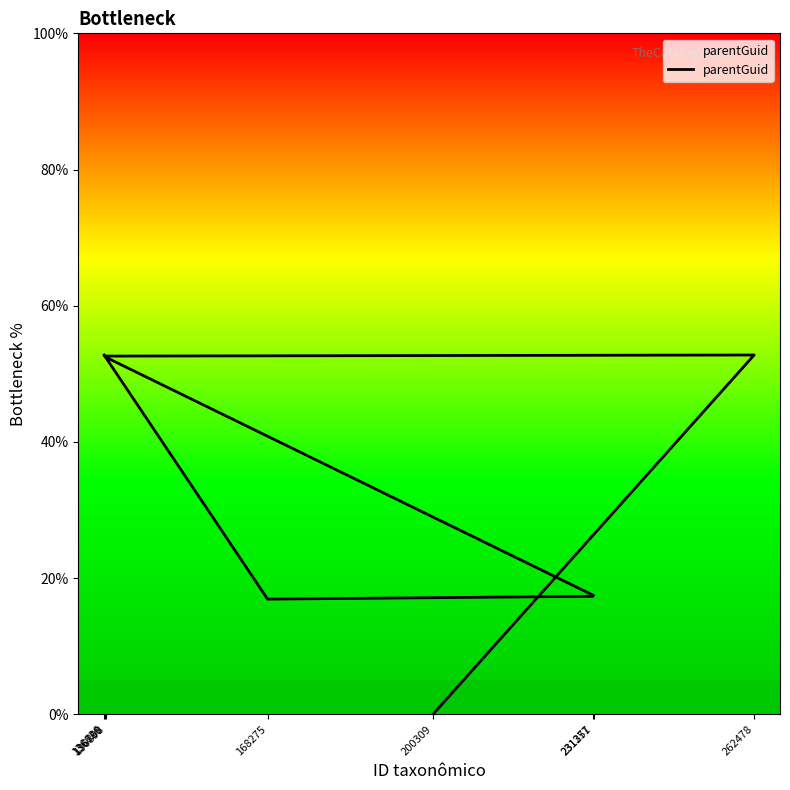

What is the greatest value displayed?

52.8